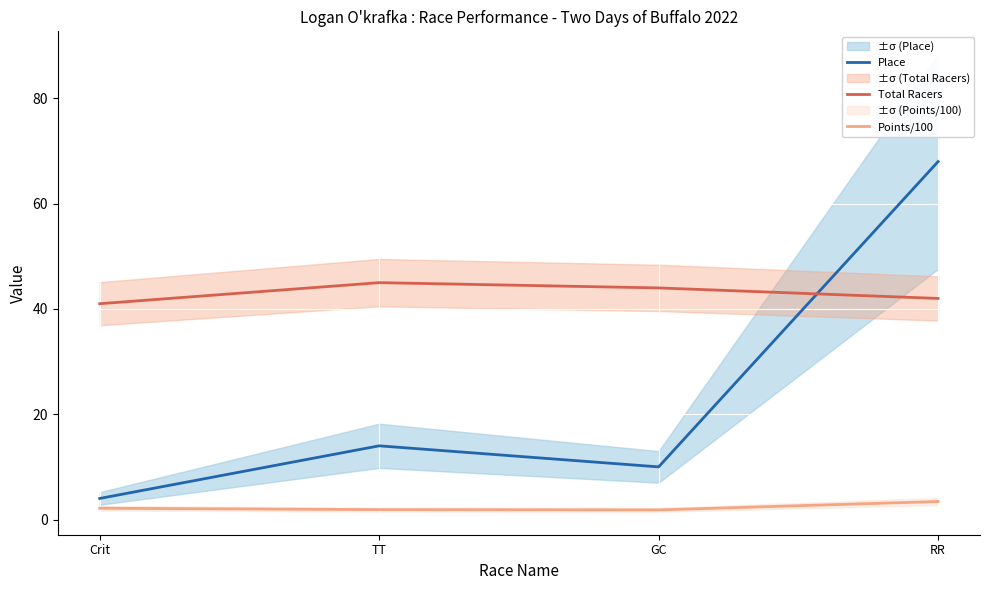

True or false: Total Racers has more than 0 interior local peaks.

True